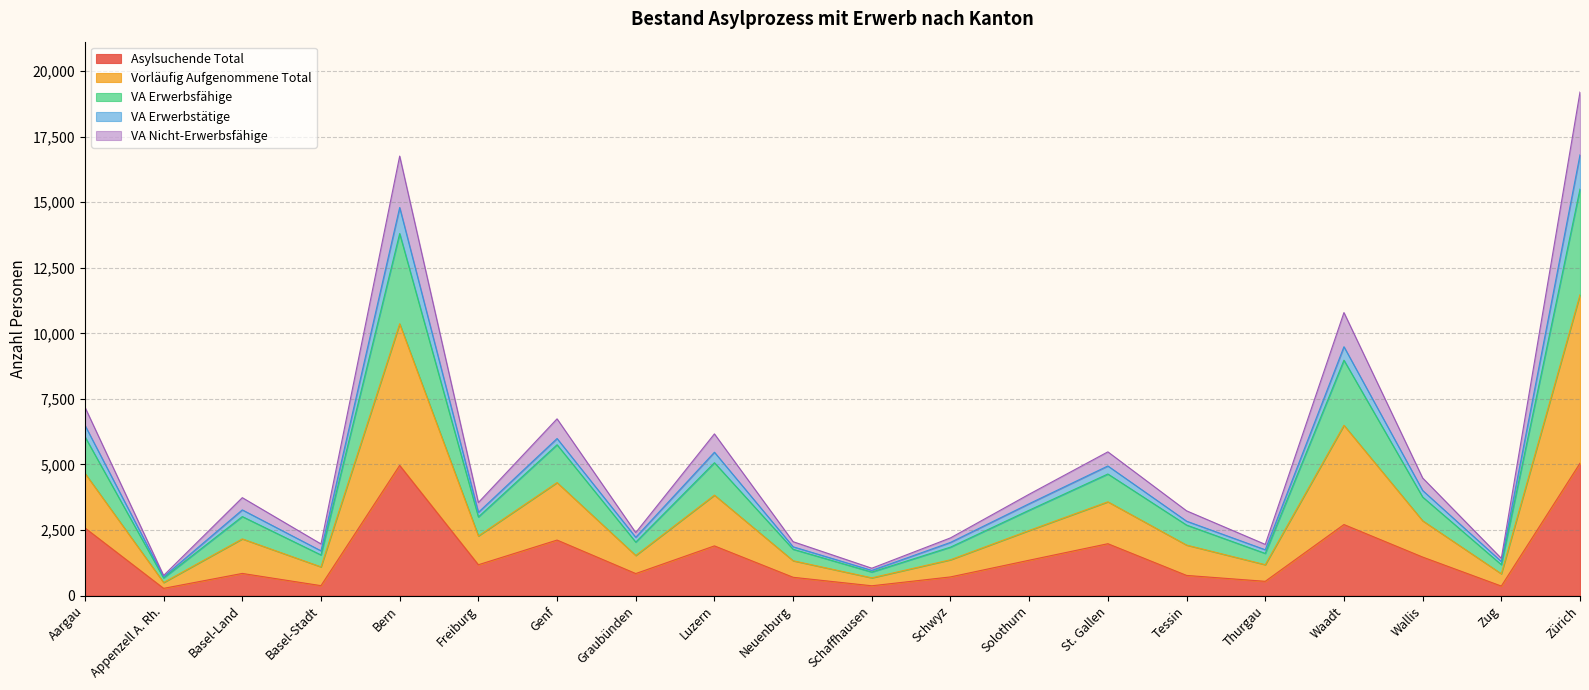

What are all the series names shown in the legend?

Asylsuchende Total, Vorläufig Aufgenommene Total, VA Erwerbsfähige, VA Erwerbstätige, VA Nicht-Erwerbsfähige